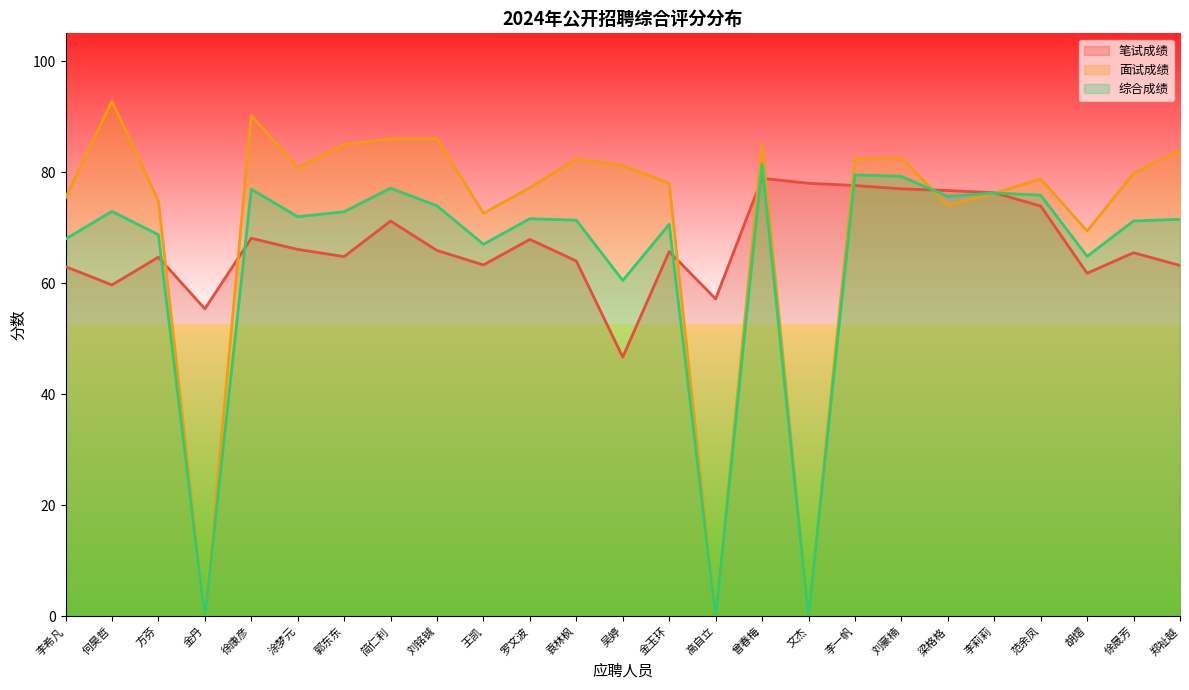

Which has a higher value, 范余凤 or 李希凡?

范余凤